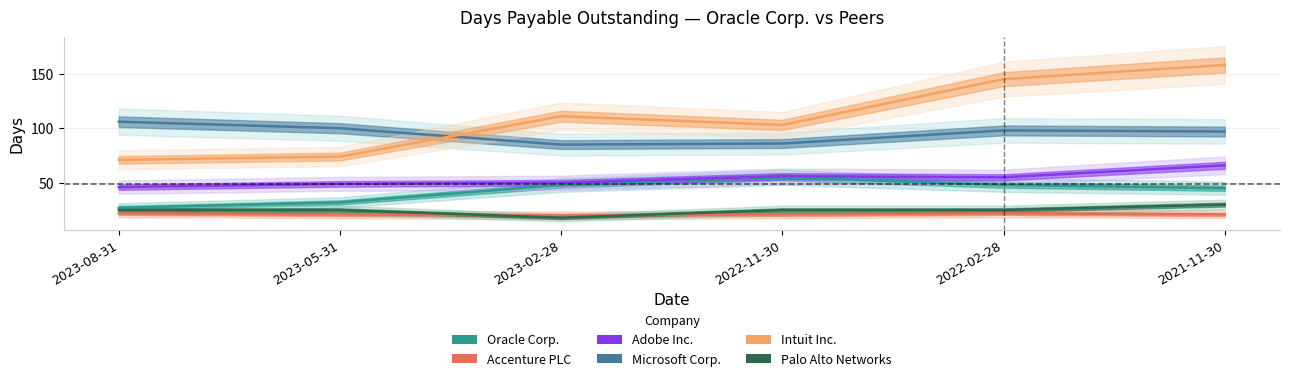

Rank the series by their maximum value, from highest to lowest.

Intuit Inc., Microsoft Corp., Adobe Inc., Oracle Corp., Palo Alto Networks, Accenture PLC